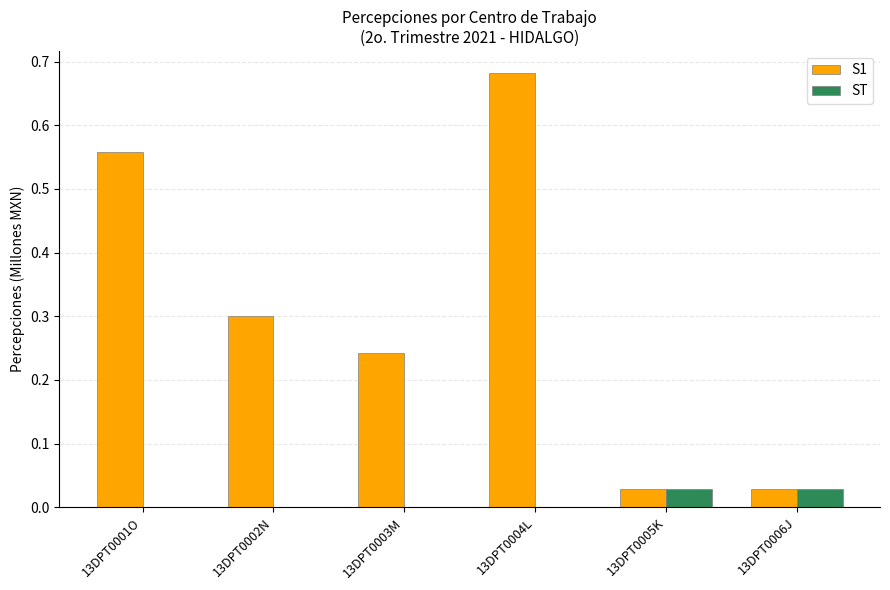

True or false: ST has a value of 0.0 at 13DPT0006J.

True